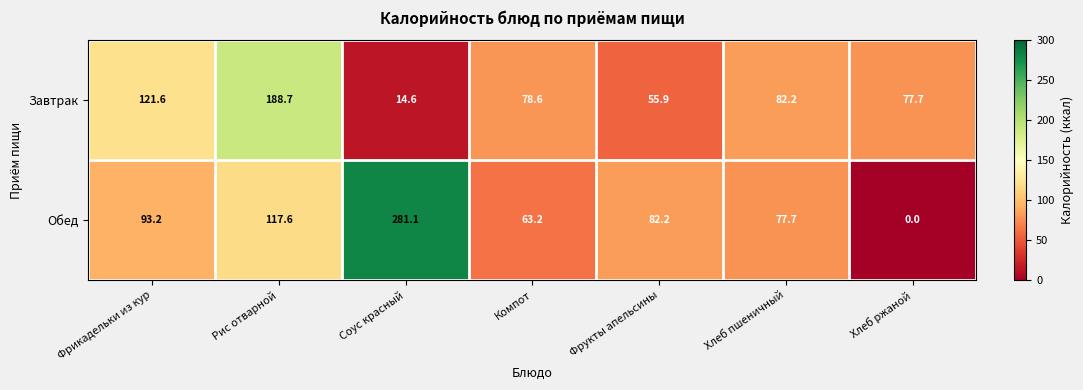

What is the total value across all series at Хлеб пшеничный?

159.9